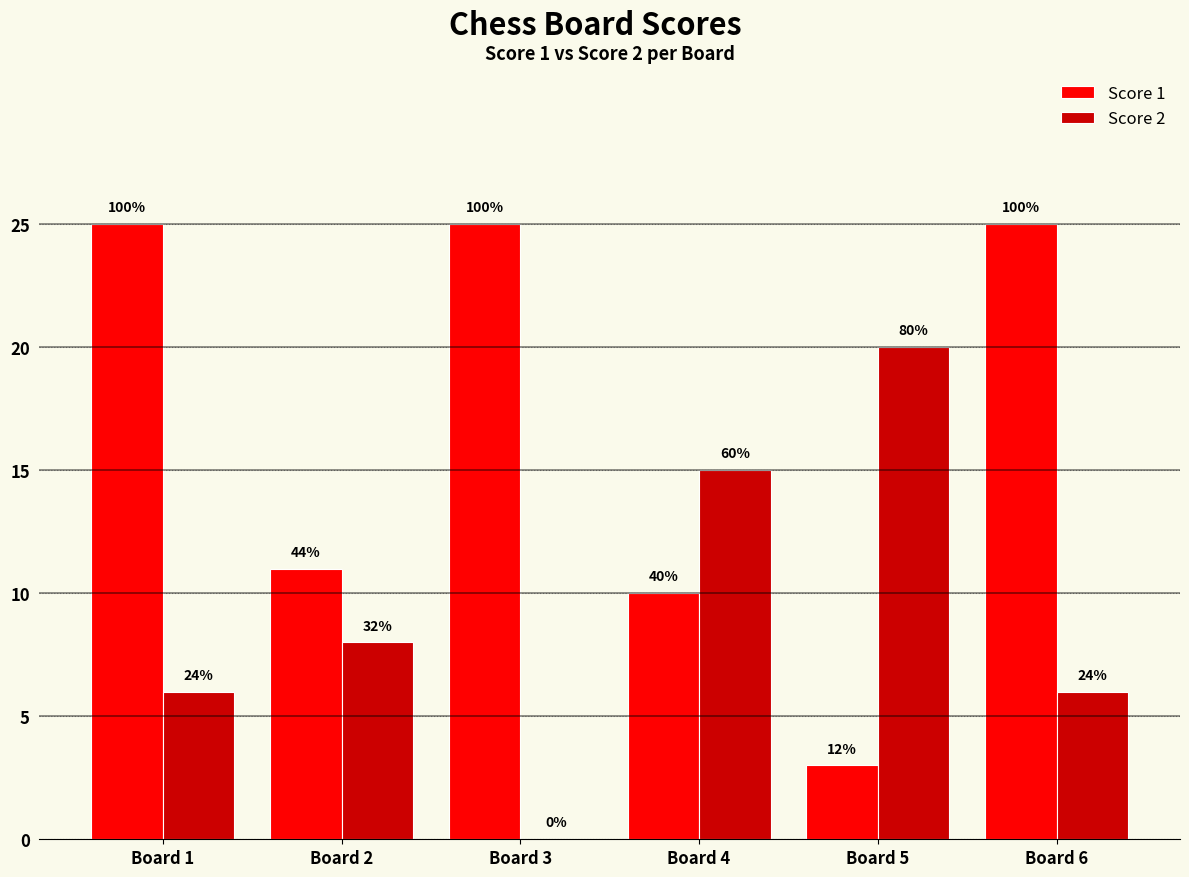

What are all the series names shown in the legend?

Score 1, Score 2